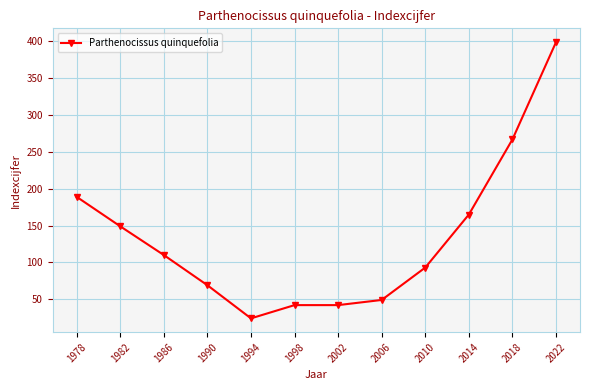

Which category has the highest value across all series?

2022